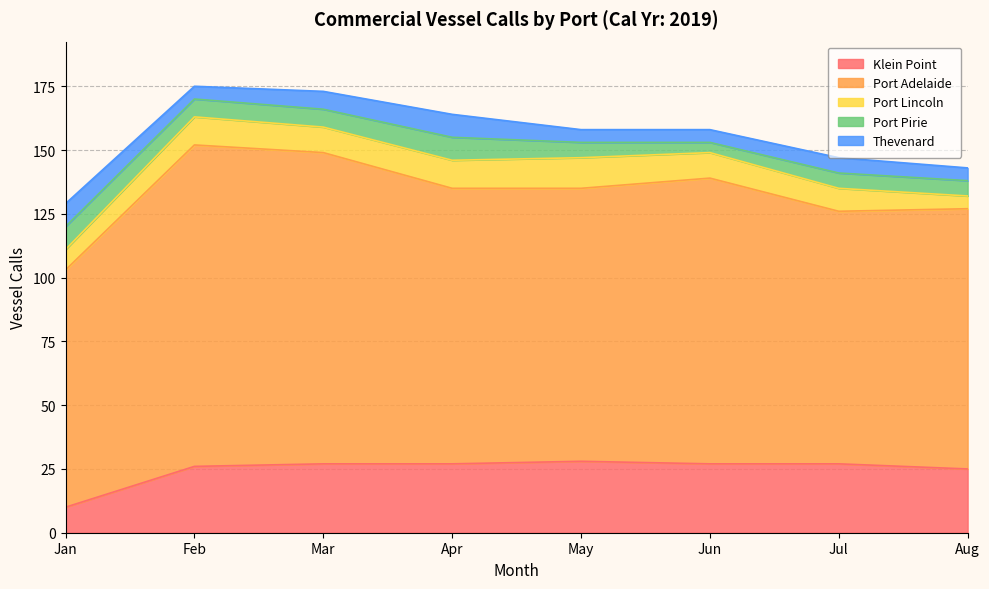

Which series has the largest range (max minus min)?

Port Adelaide